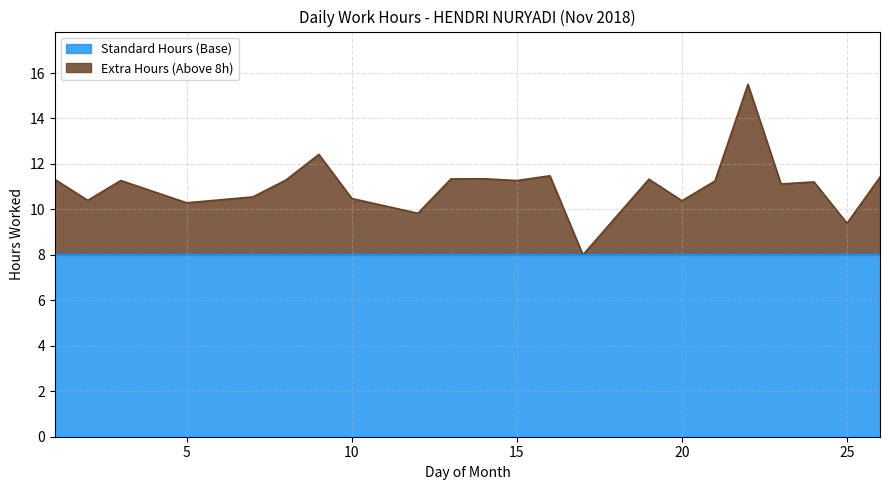

What is the maximum value shown in the chart?

15.5